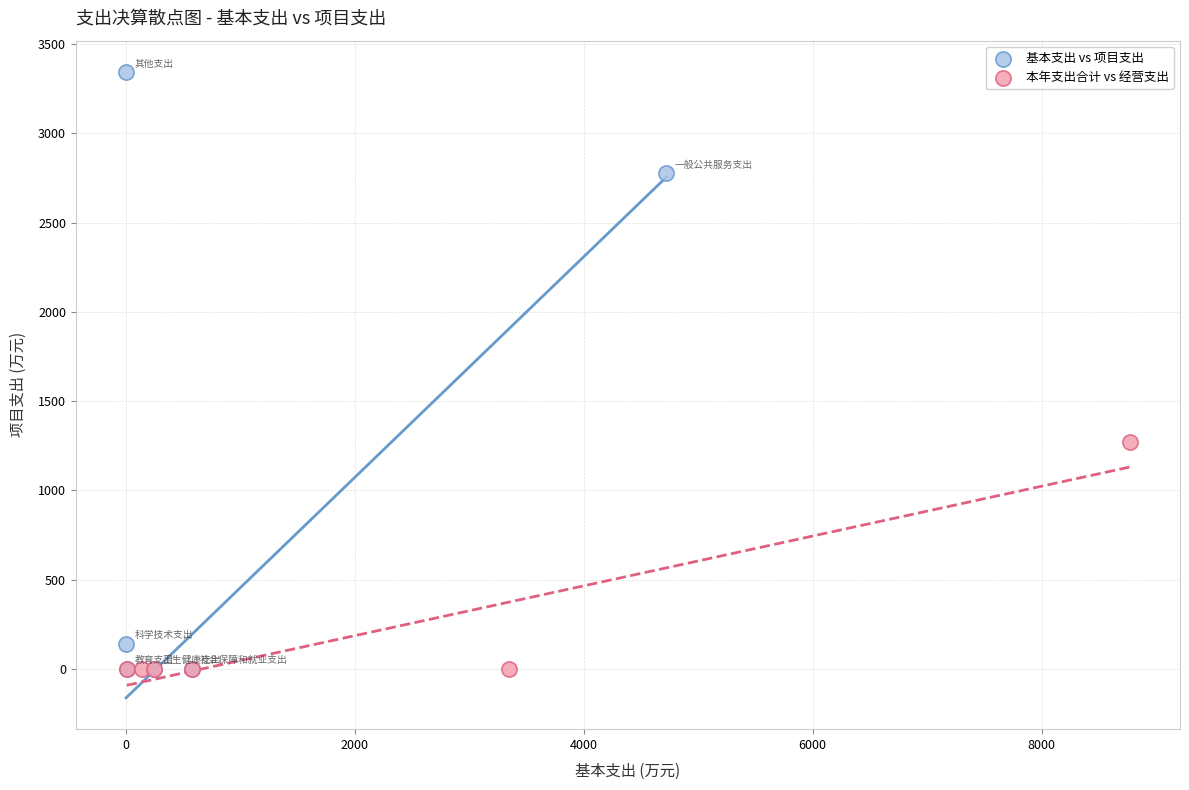

Which series contains the highest Y value?

基本支出 vs 项目支出